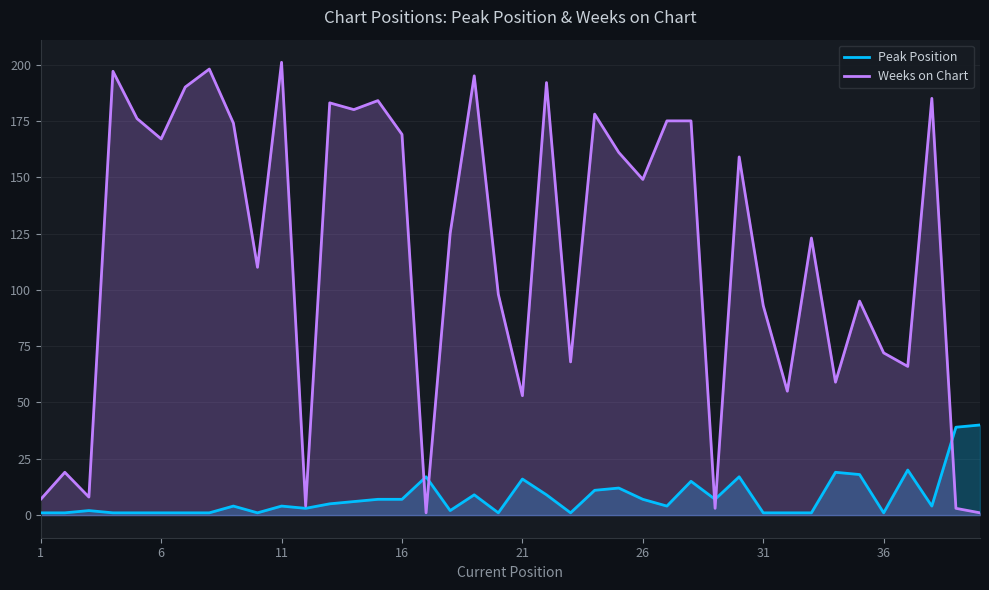

At how many categories does at least one series exceed 111?

22